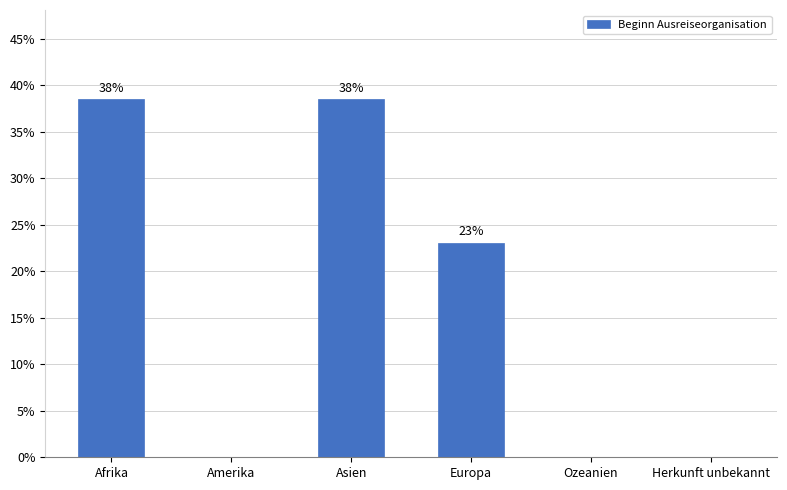

Are the bars grouped side by side (vs. stacked)?

No